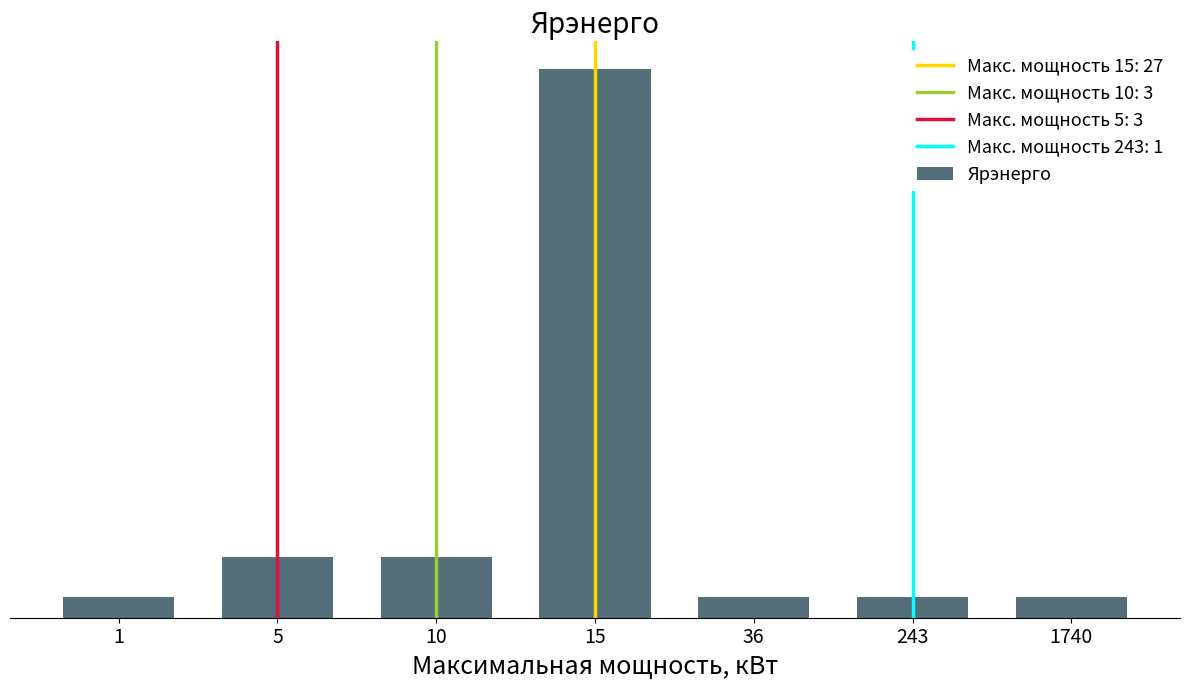

The value at 1740 is 0. True or false?

False